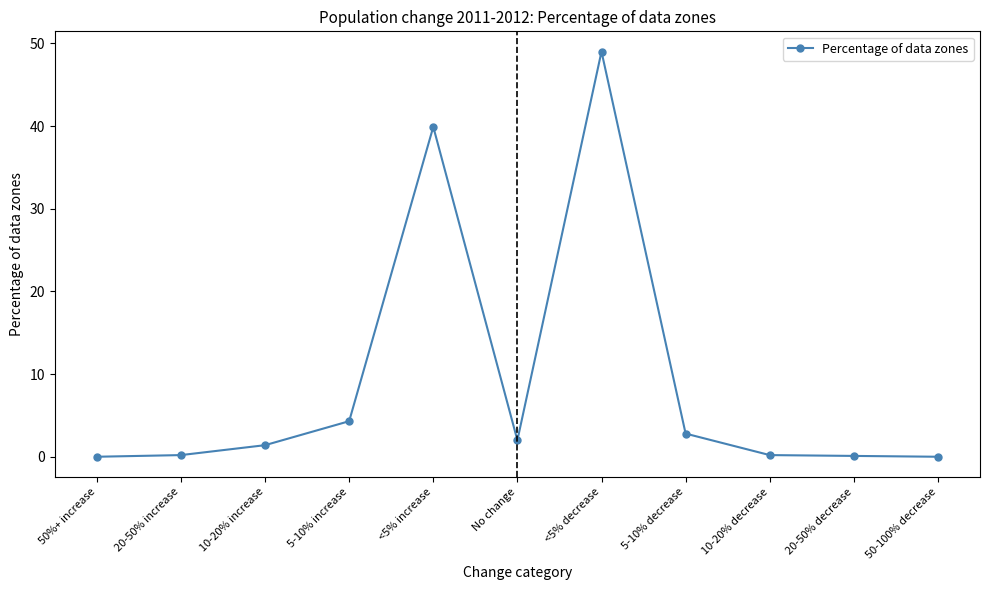

What is the label of the 7th point from the right?

<5% increase